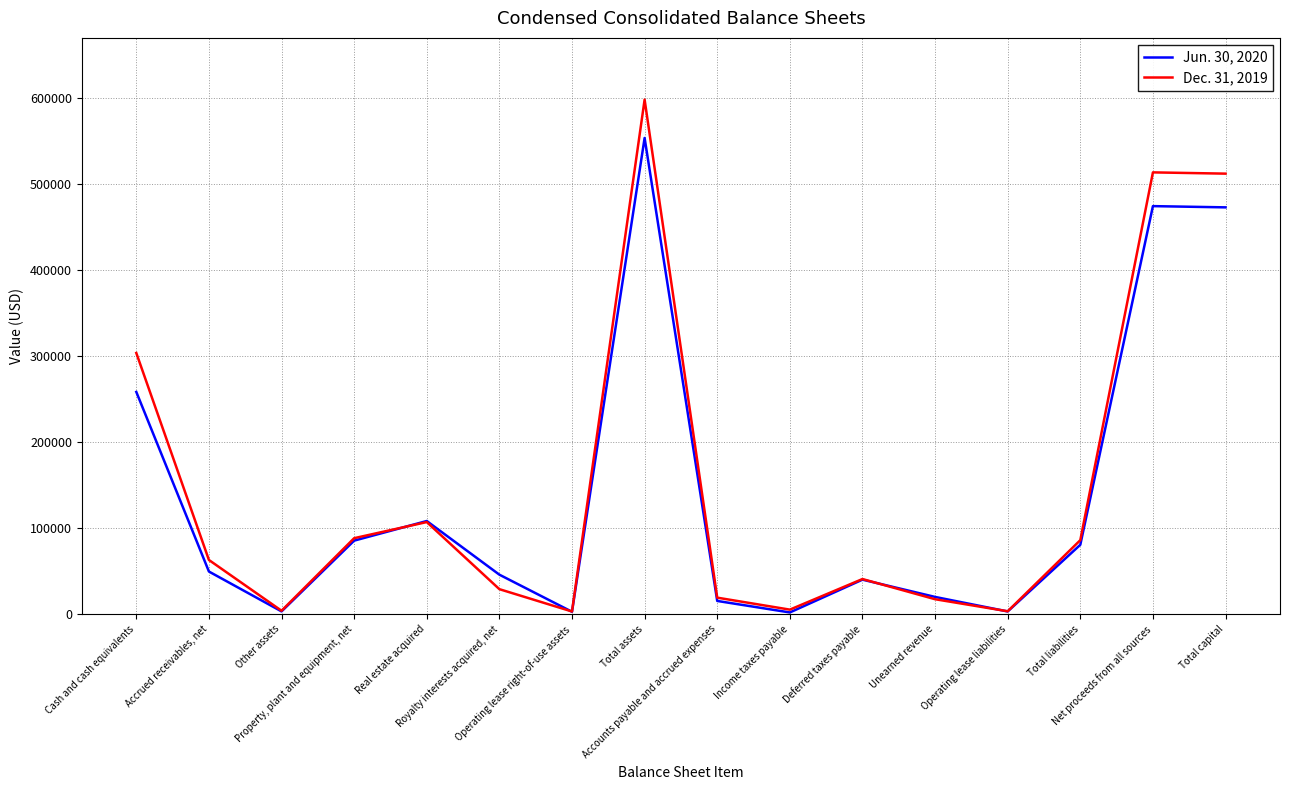

True or false: Jun. 30, 2020 and Dec. 31, 2019 cross at least once.

True